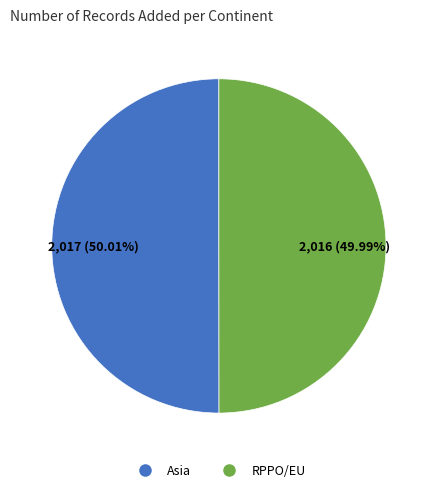

True or false: Asia accounts for 62% of the total.

False